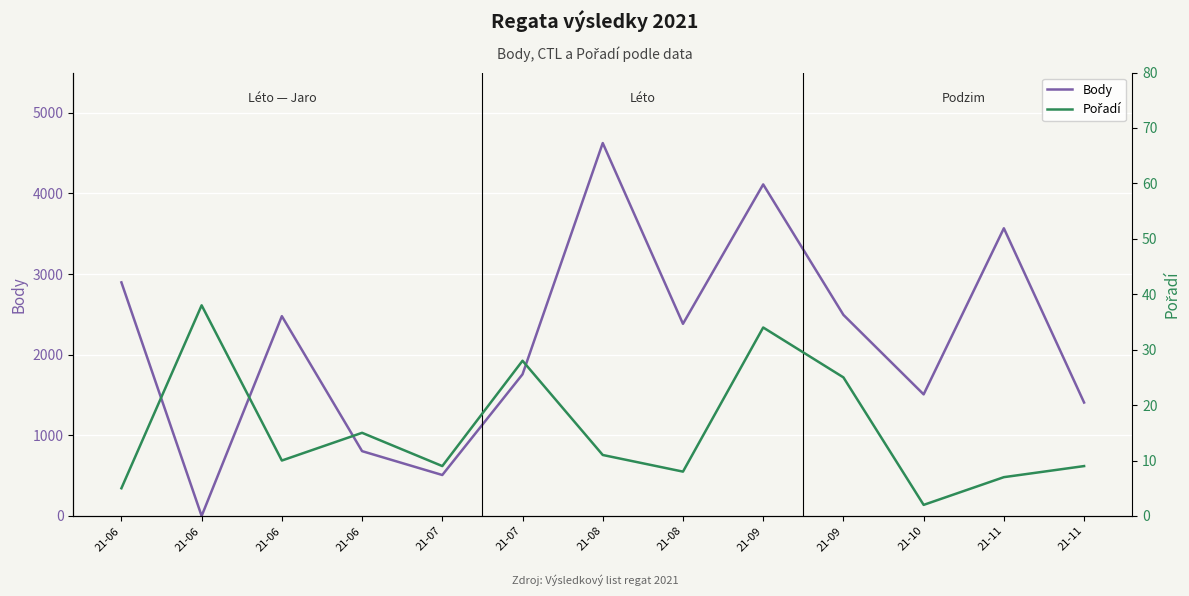

Is it true that Pořadí equals 16 at 21-08?

False